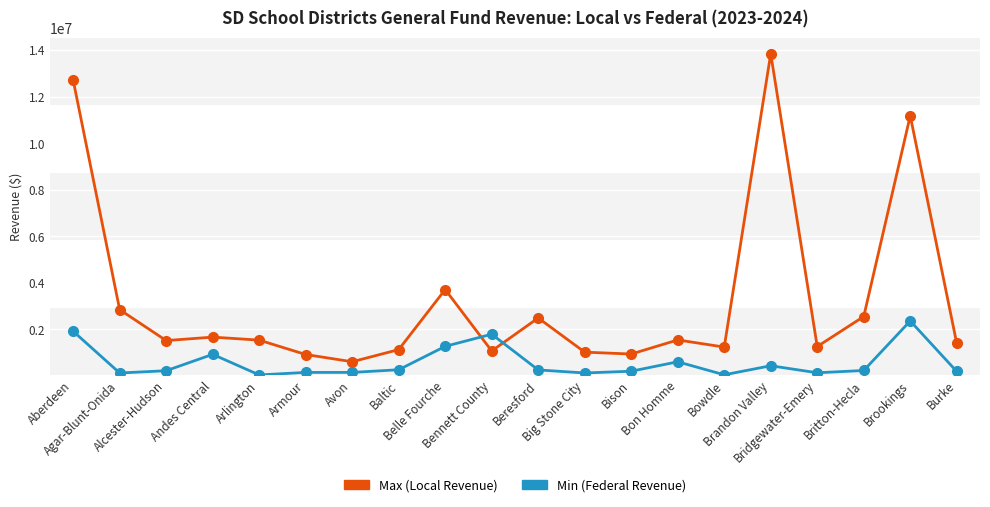

How many distinct data groups are displayed?

2